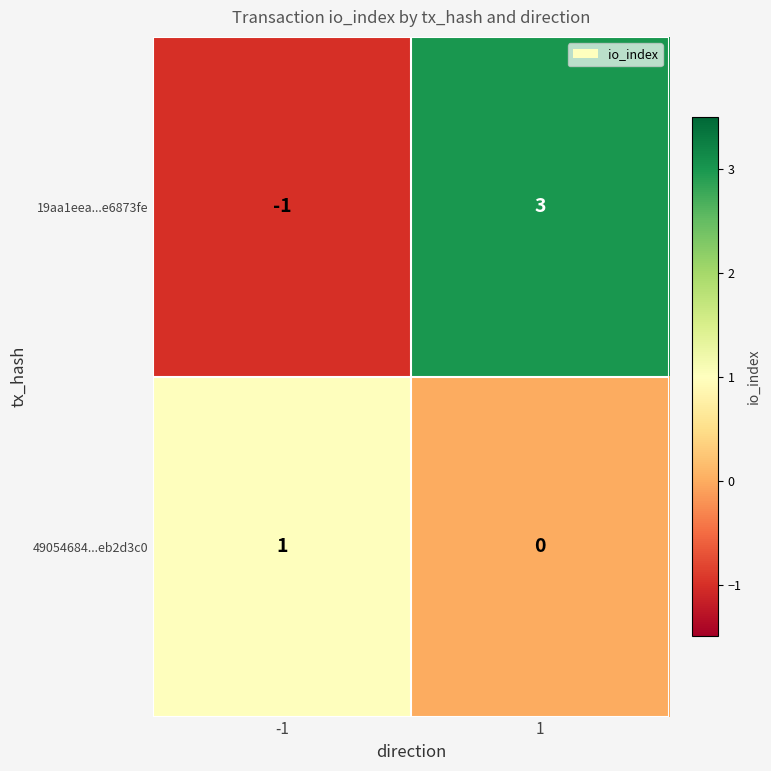

Which series has the largest range (max minus min)?

19aa1eea...e6873fe